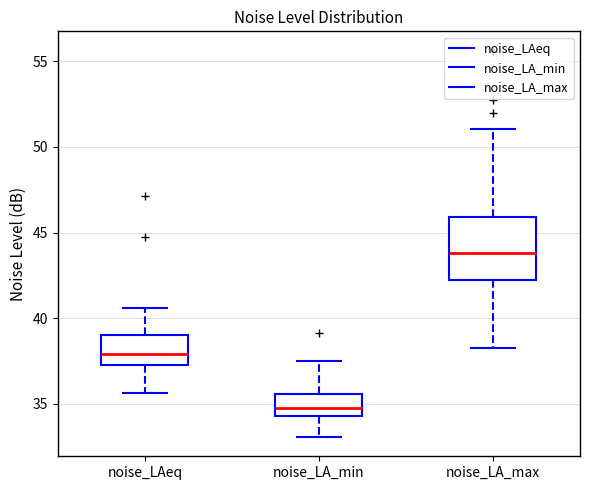

Reading left to right, transcribe this box plot: for each box, give where its median line is, the range the box spans, and where its two whiskers end, as read against the y-axis. The values are not printed on the chart, so give them approximately, as read against the axis.

noise_LAeq: median 38.0, box 37.5 to 39.0, whiskers 35.5 to 40.5
noise_LA_min: median 35.0, box 34.5 to 35.5, whiskers 33.0 to 37.5
noise_LA_max: median 44.0, box 42.0 to 46.0, whiskers 38.0 to 51.0